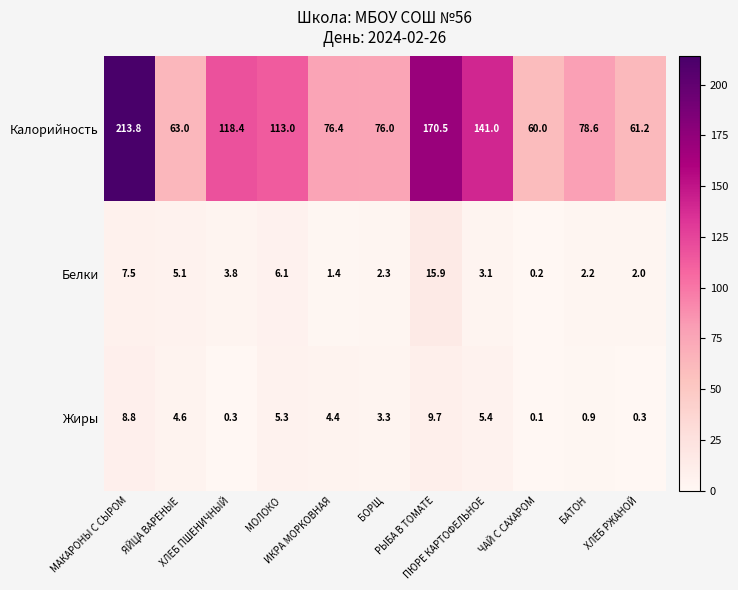

What is the minimum value shown in the chart?

0.1